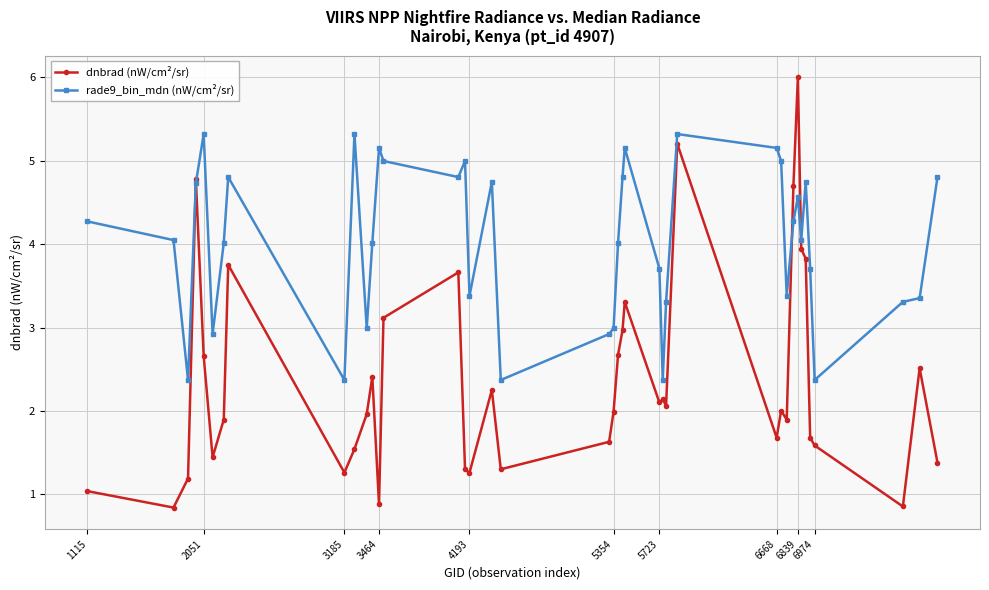

Which series ends up on top after the final intersection of dnbrad (nW/cm²/sr) and rade9_bin_mdn (nW/cm²/sr)?

rade9_bin_mdn (nW/cm²/sr)